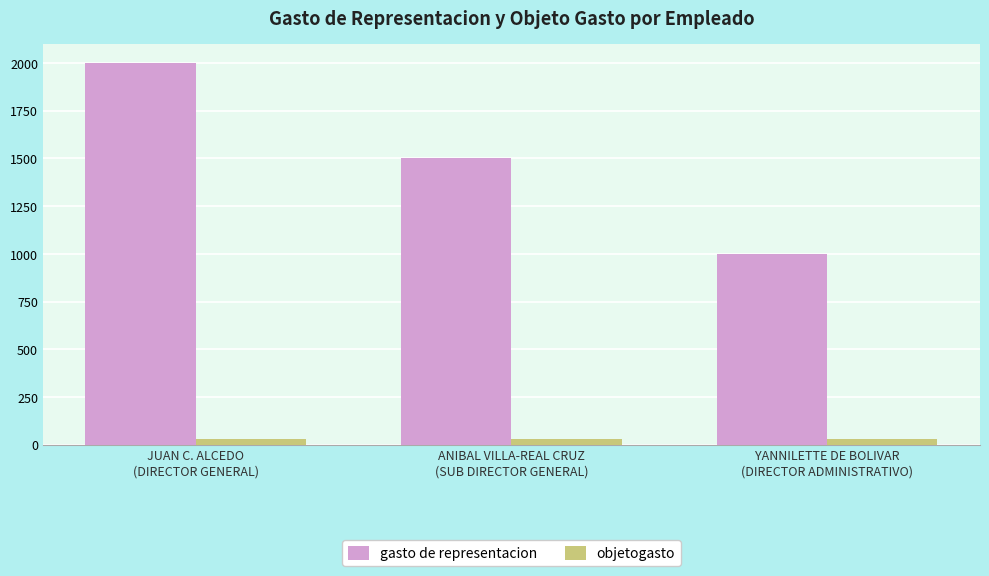

Where is gasto de representacion nearest to the value 1500?

ANIBAL VILLA-REAL CRUZ
(SUB DIRECTOR GENERAL)